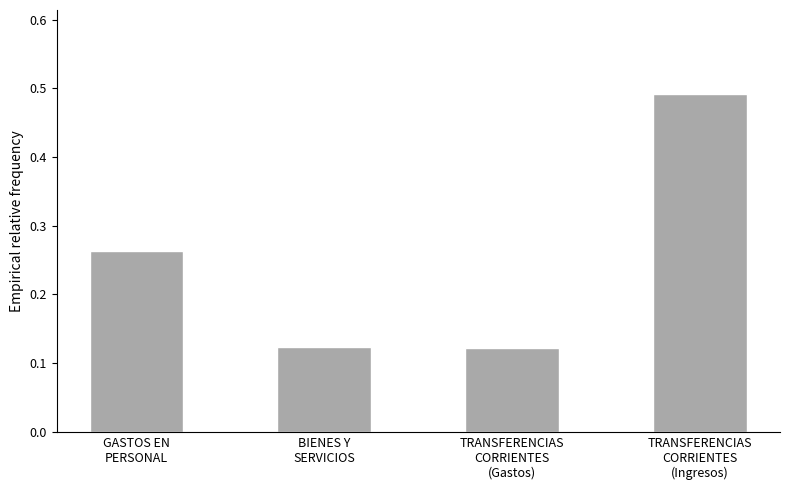

How many values are between 0 and 1?

4